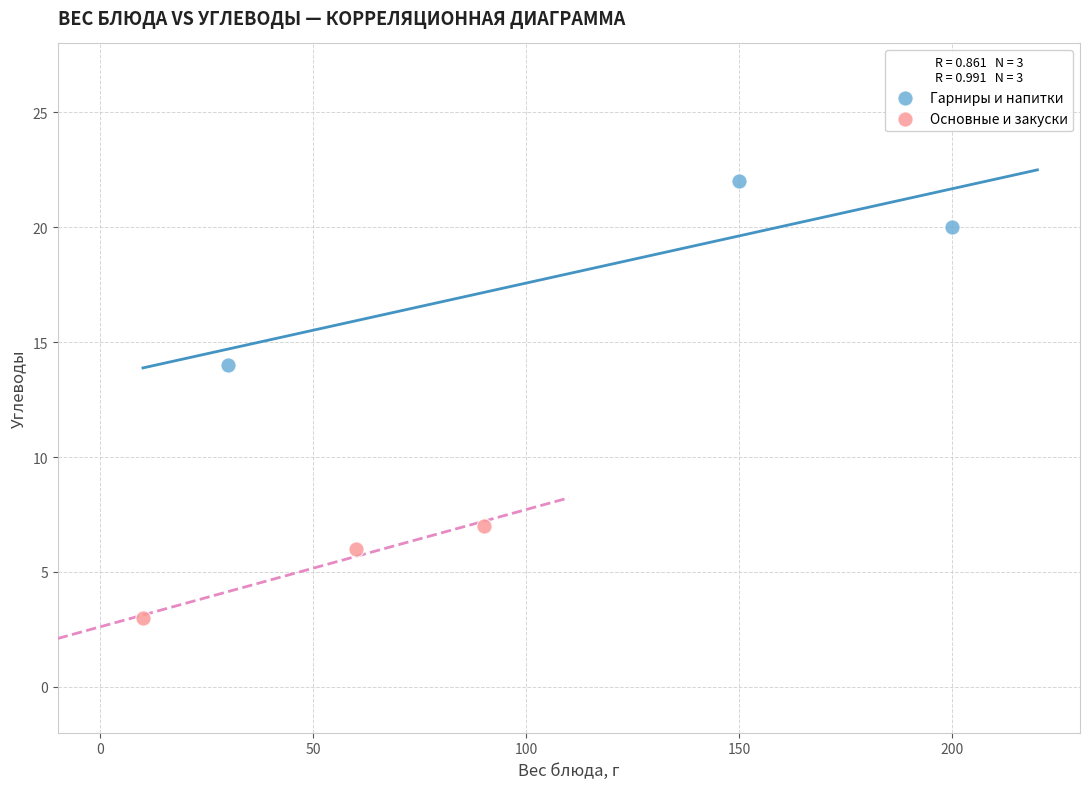

Which series contains the lowest Y value?

Основные и закуски